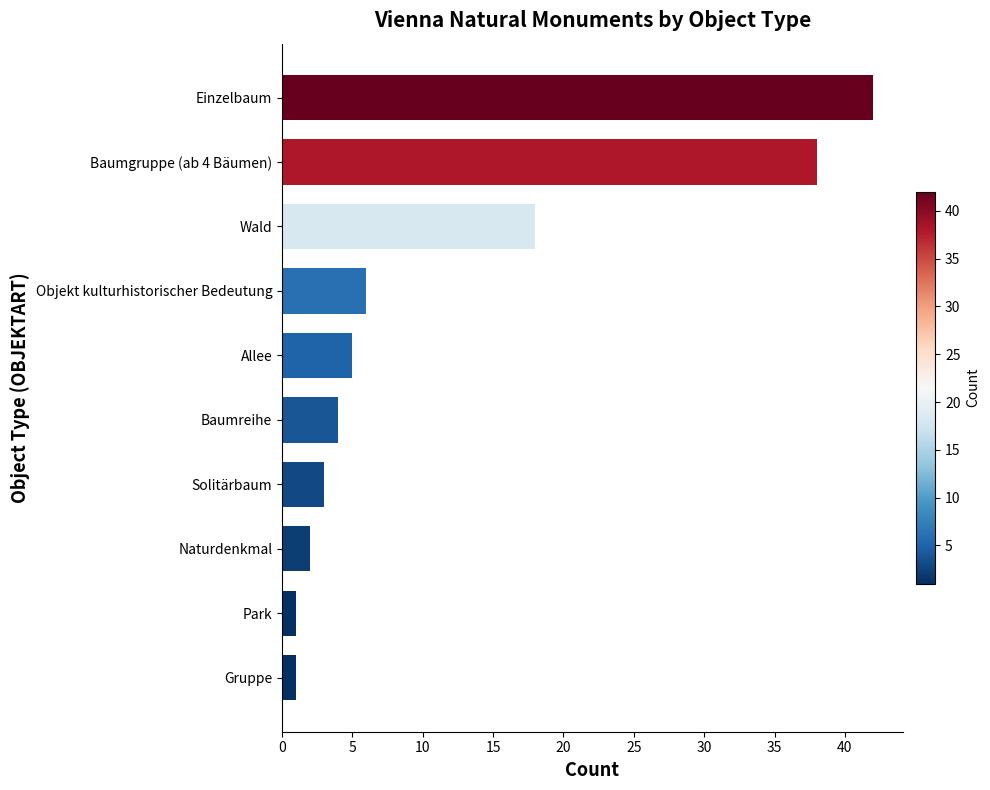

The chart shows a value of 4 at Baumreihe. True or false?

True